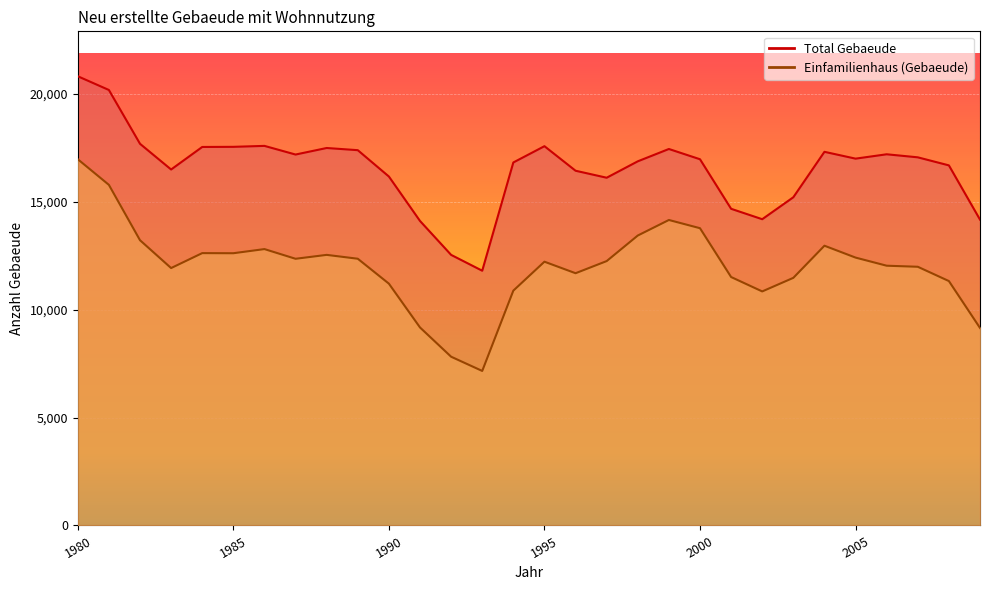

What are all the series names shown in the legend?

Einfamilienhaus (Gebaeude), Total Gebaeude